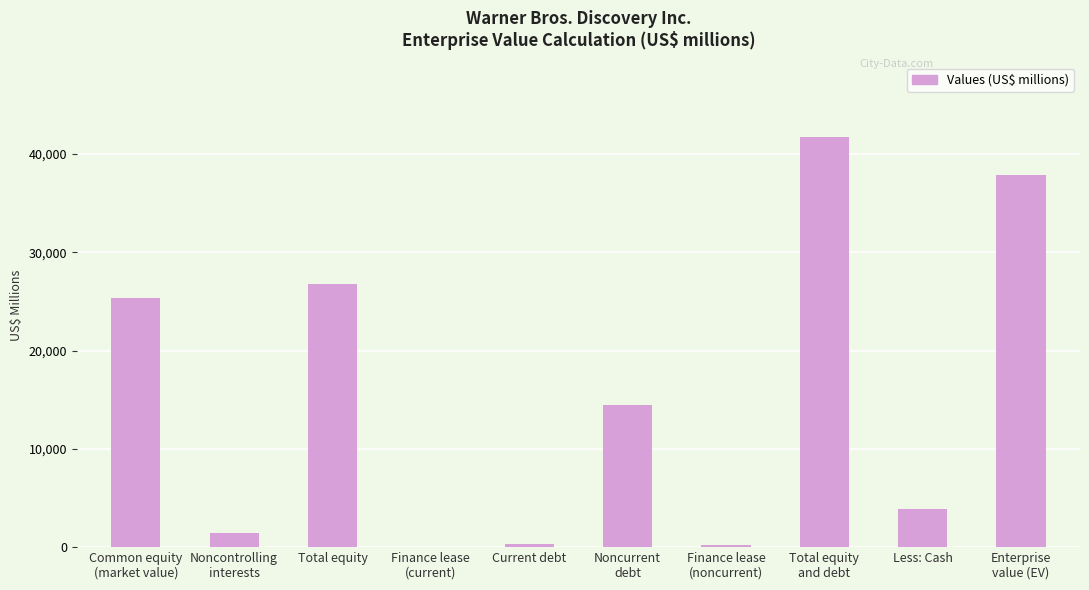

The value at Less: Cash is 3905. True or false?

True